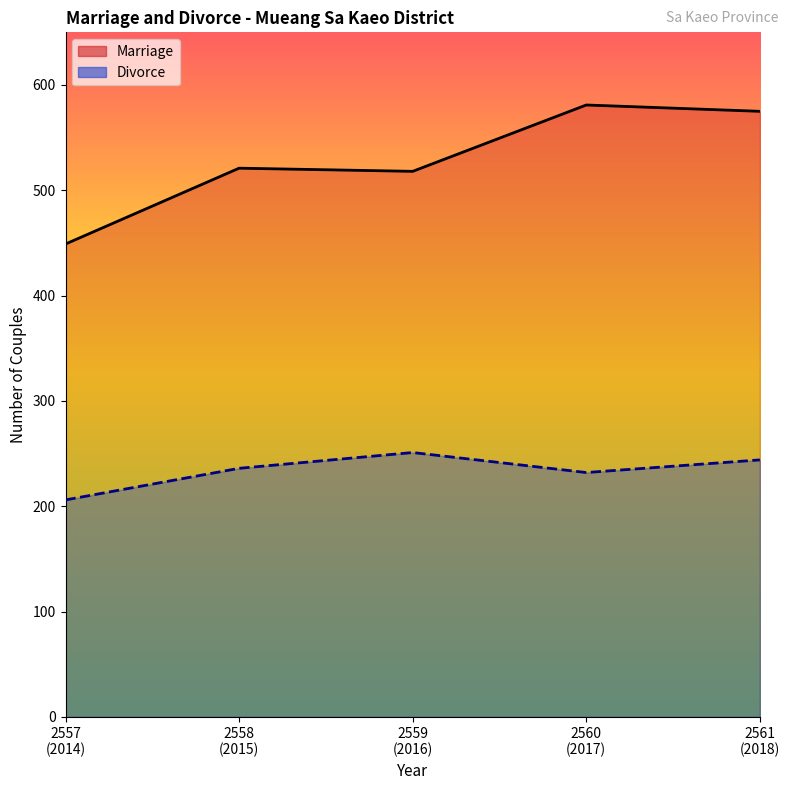

Which has a higher value, 2558
(2015) or 2557
(2014)?

2558
(2015)